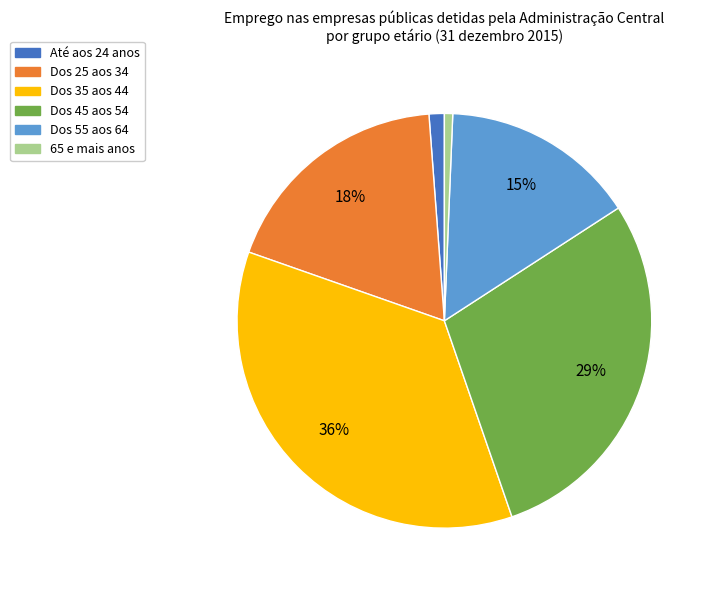

To the nearest percent, what portion does 65 e mais anos represent?

1%